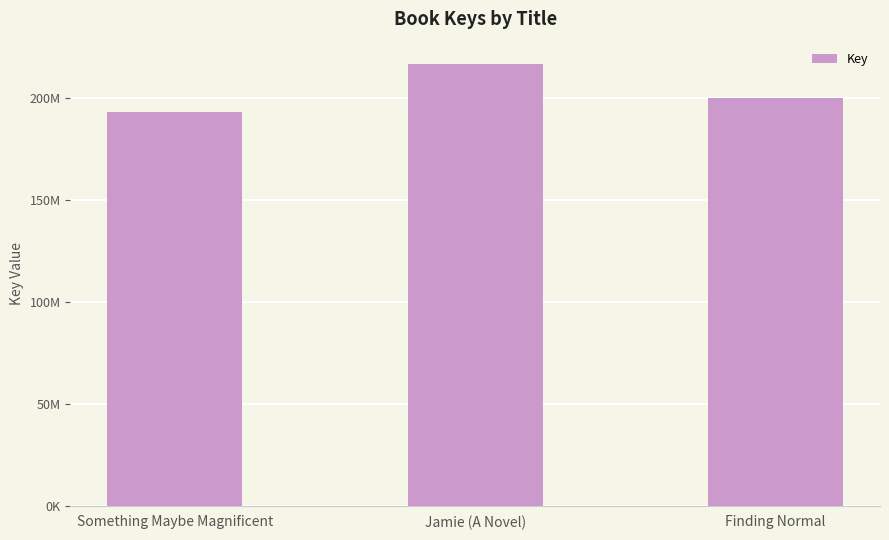

At which label is the value closest to 204834734?

Finding Normal